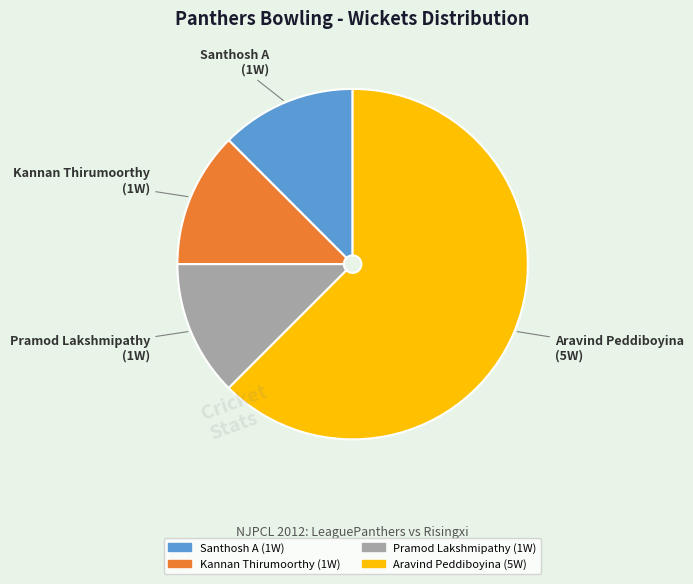

Is there a majority slice in this chart?

Yes